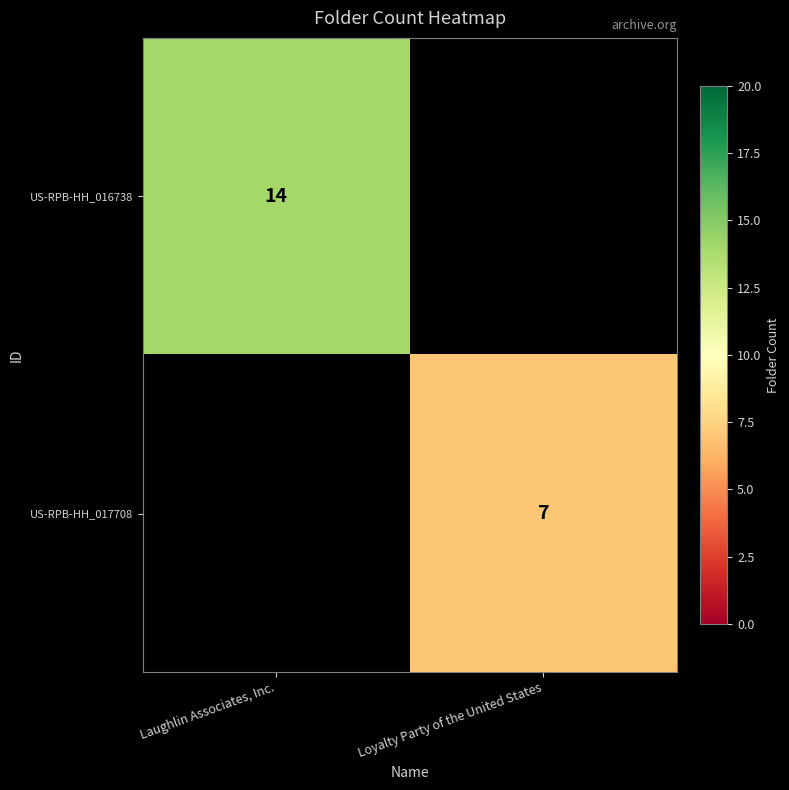

Which has a higher value, Loyalty Party of the United States or Laughlin Associates, Inc.?

Laughlin Associates, Inc.